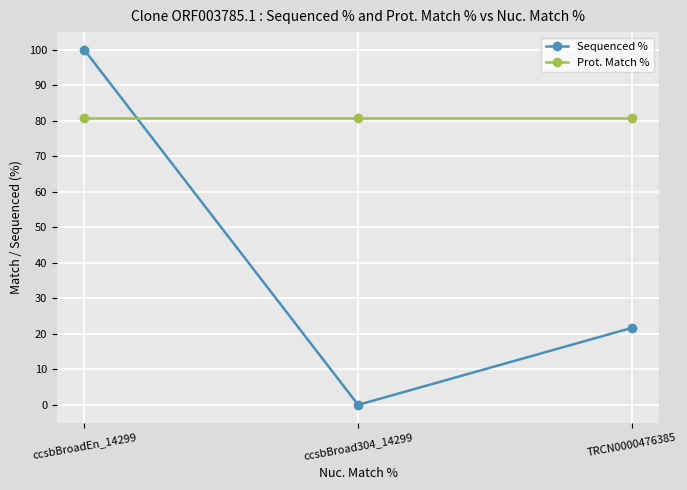

List the labels in order of Sequenced % value, largest first.

ccsbBroadEn_14299, TRCN0000476385, ccsbBroad304_14299